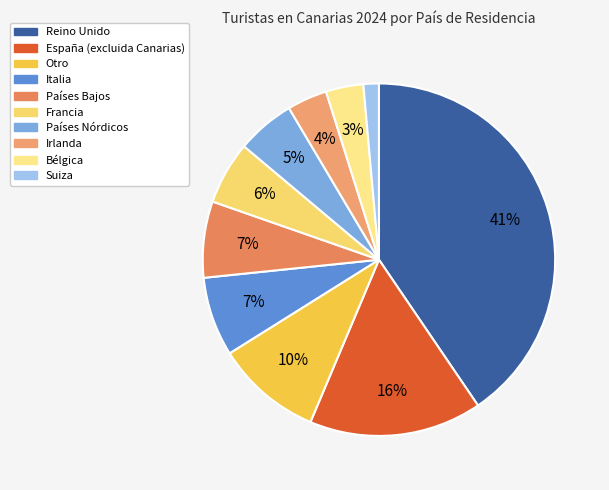

Combined, what portion of the pie is Otro and España (excluida Canarias)?

25.6%